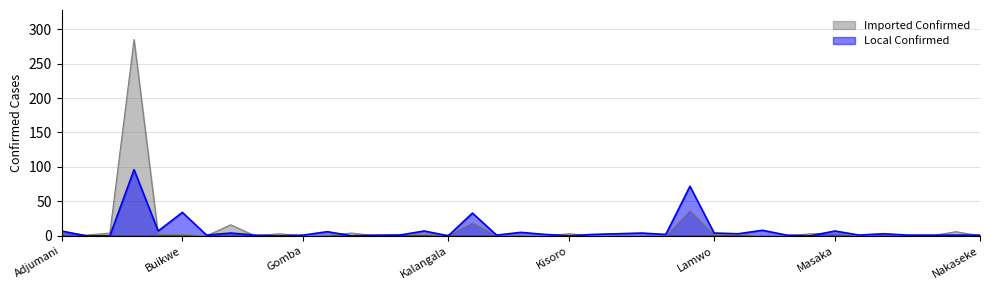

The value of Local Confirmed at Amolatar is -42. True or false?

False